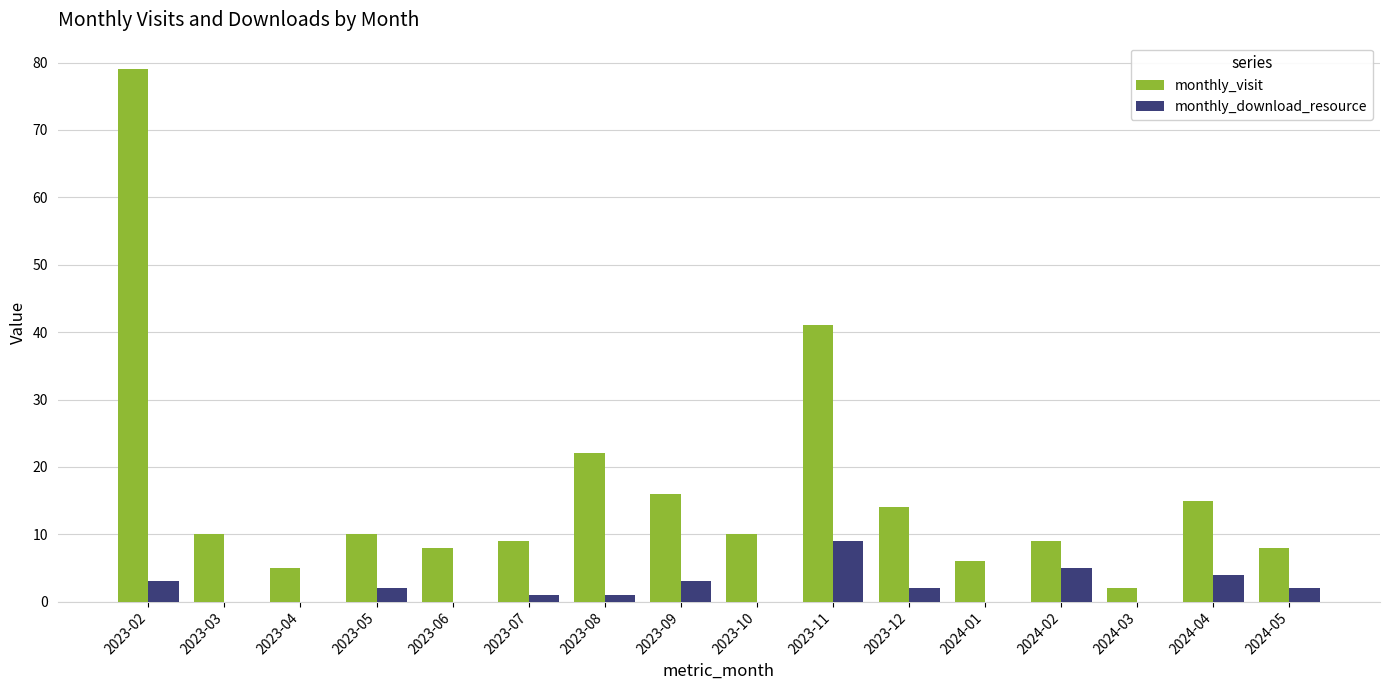

Reading right to left, list all the values displayed in this chart.

monthly_visit: 2024-05=8	2024-04=15	2024-03=2	2024-02=9	2024-01=6	2023-12=14	2023-11=41	2023-10=10	2023-09=16	2023-08=22	2023-07=9	2023-06=8	2023-05=10	2023-04=5	2023-03=10	2023-02=79
monthly_download_resource: 2024-05=2	2024-04=4	2024-03=0	2024-02=5	2024-01=0	2023-12=2	2023-11=9	2023-10=0	2023-09=3	2023-08=1	2023-07=1	2023-06=0	2023-05=2	2023-04=0	2023-03=0	2023-02=3